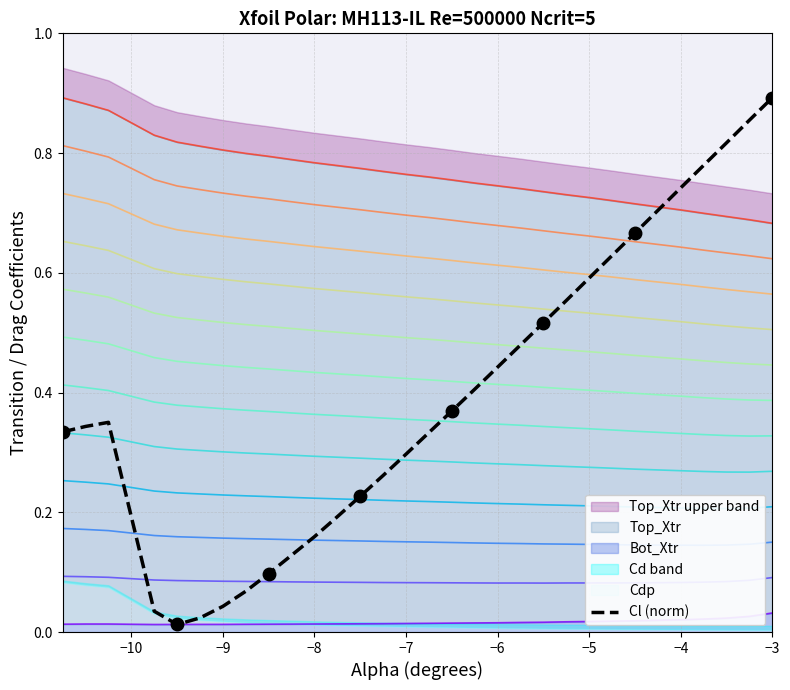

True or false: Cl (norm) has a value of 0.8 at −5.

False